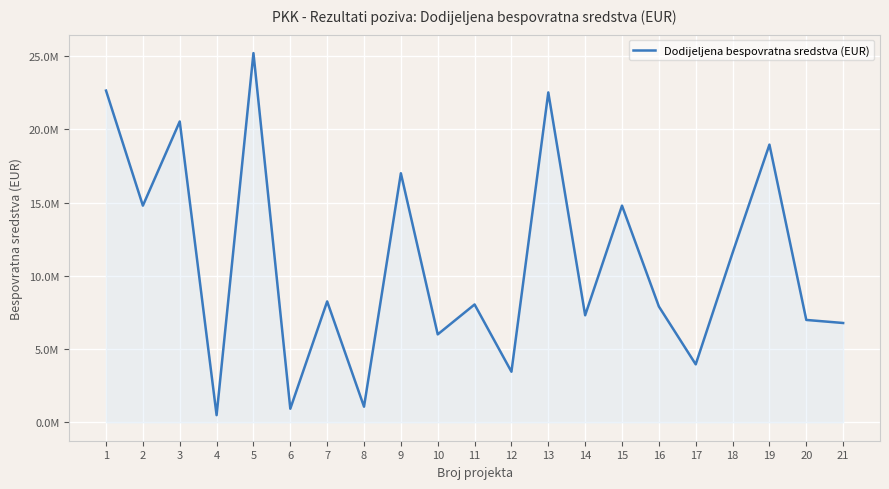

What is the value of the 8th point from the left?

1064794.9